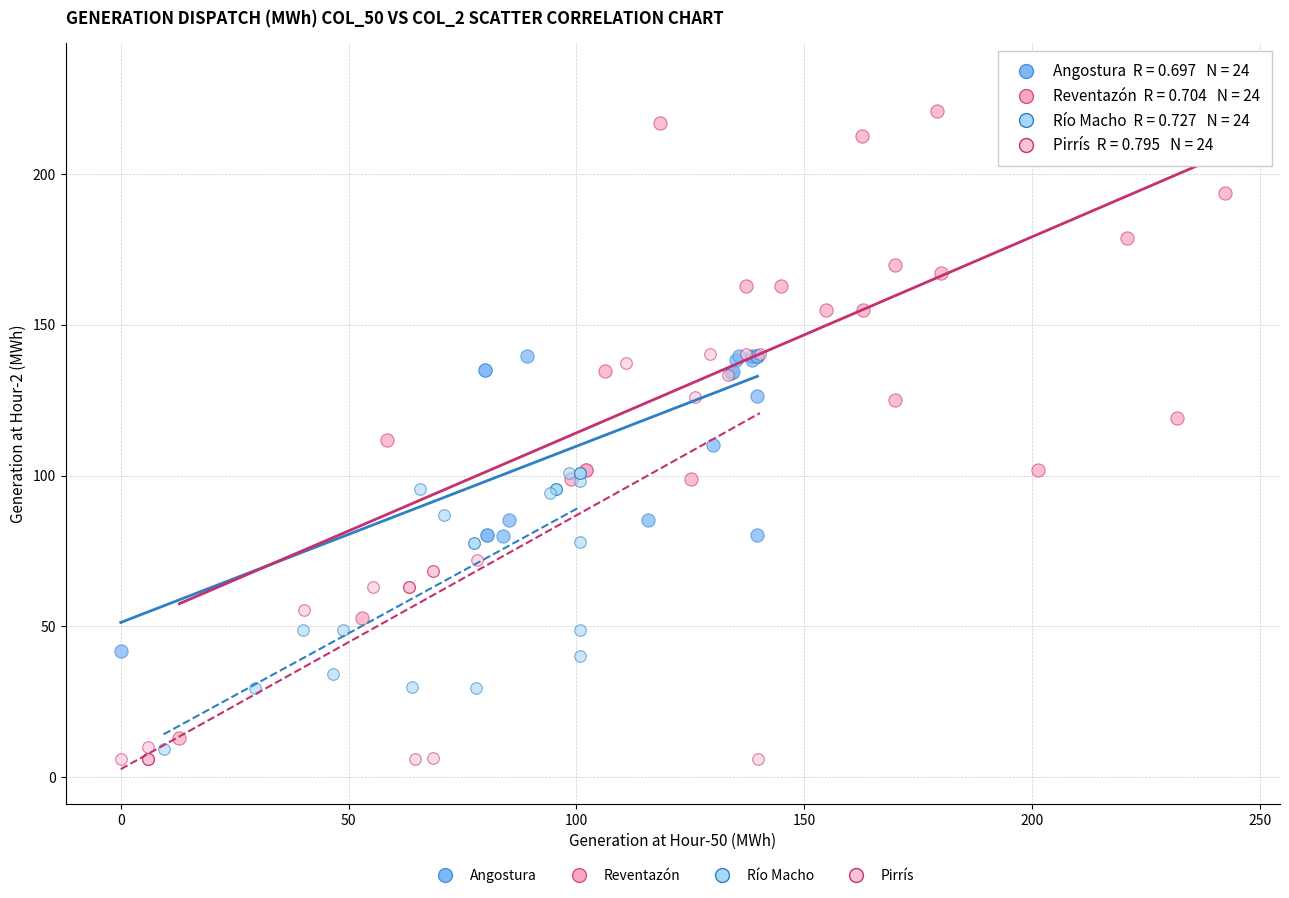

Which series reaches the maximum Y coordinate?

Reventazón